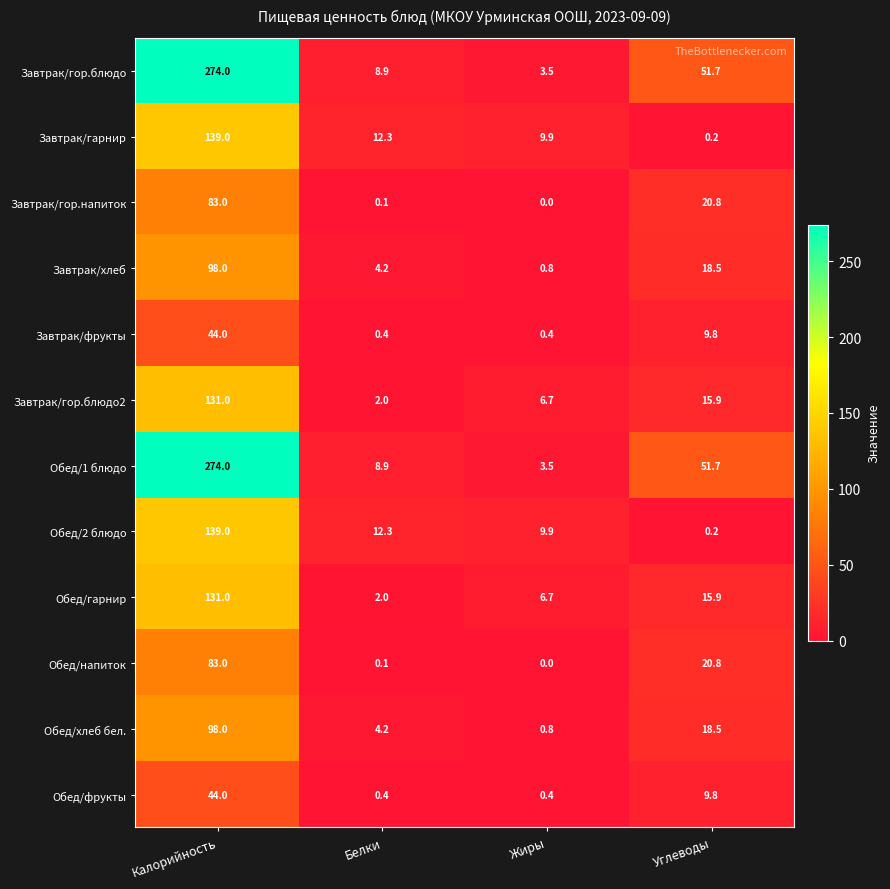

What is the spread (max minus min) of values at Белки?

12.2